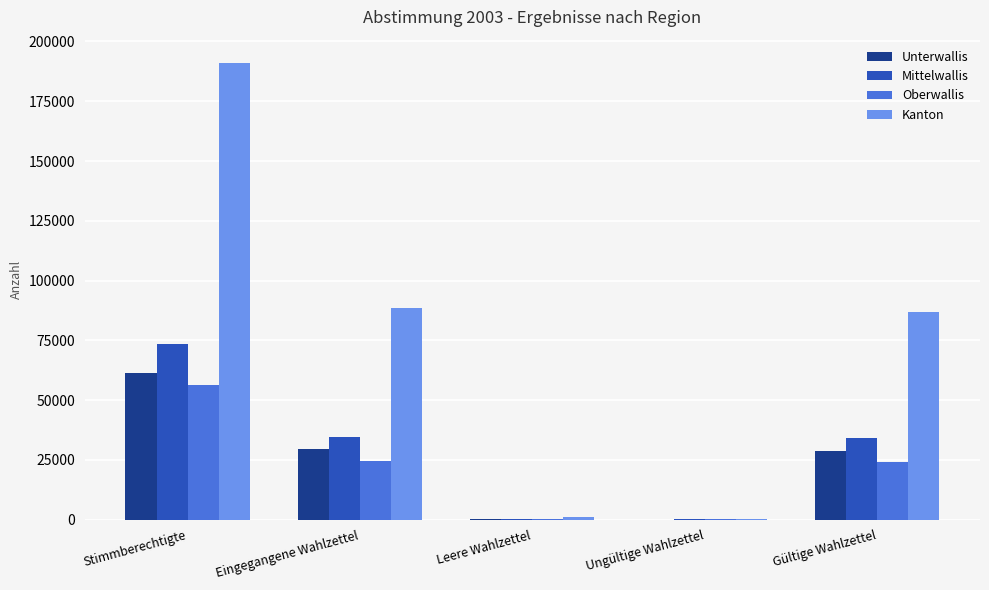

What is the spread (max minus min) of values at Gültige Wahlzettel?

63021